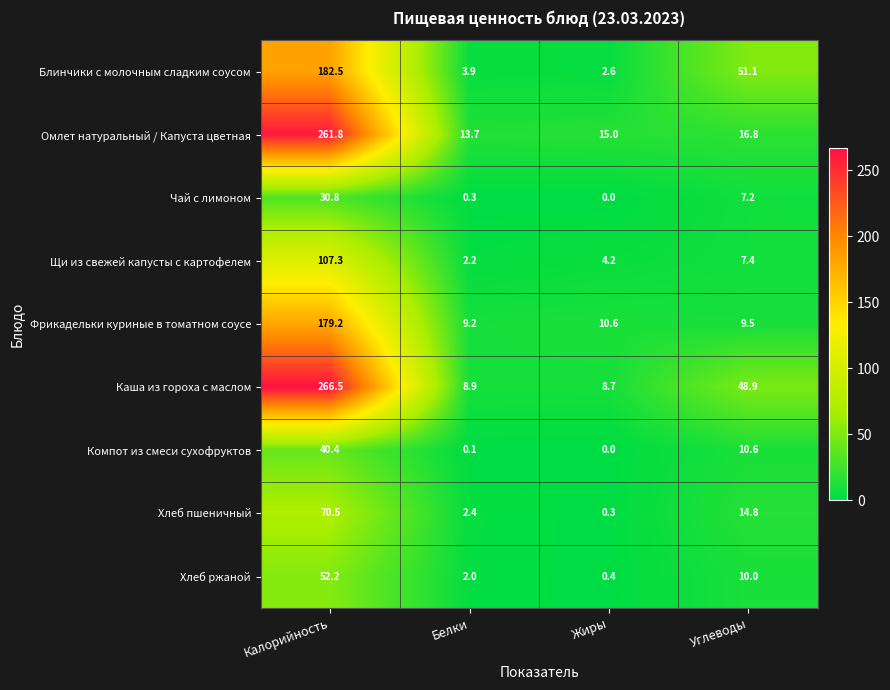

The Фрикадельки куриные в томатном соусе series shows 4.2 at Жиры. True or false?

False